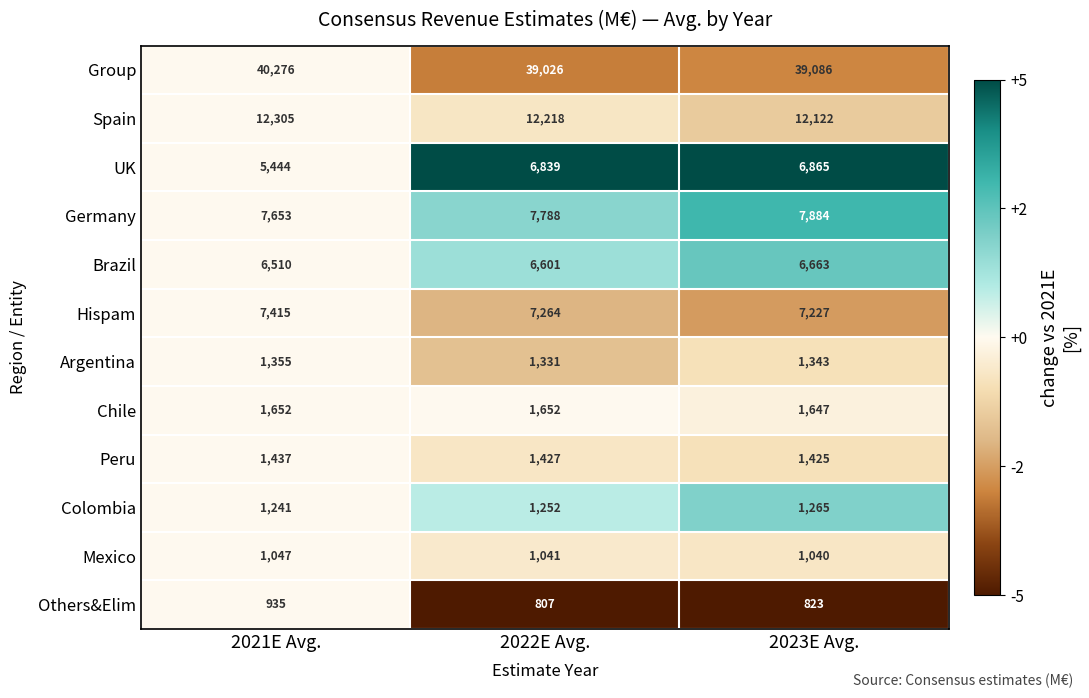

At 2023E Avg., list the series in order from smallest to largest.

Others&Elim, Mexico, Colombia, Argentina, Peru, Chile, Brazil, UK, Hispam, Germany, Spain, Group